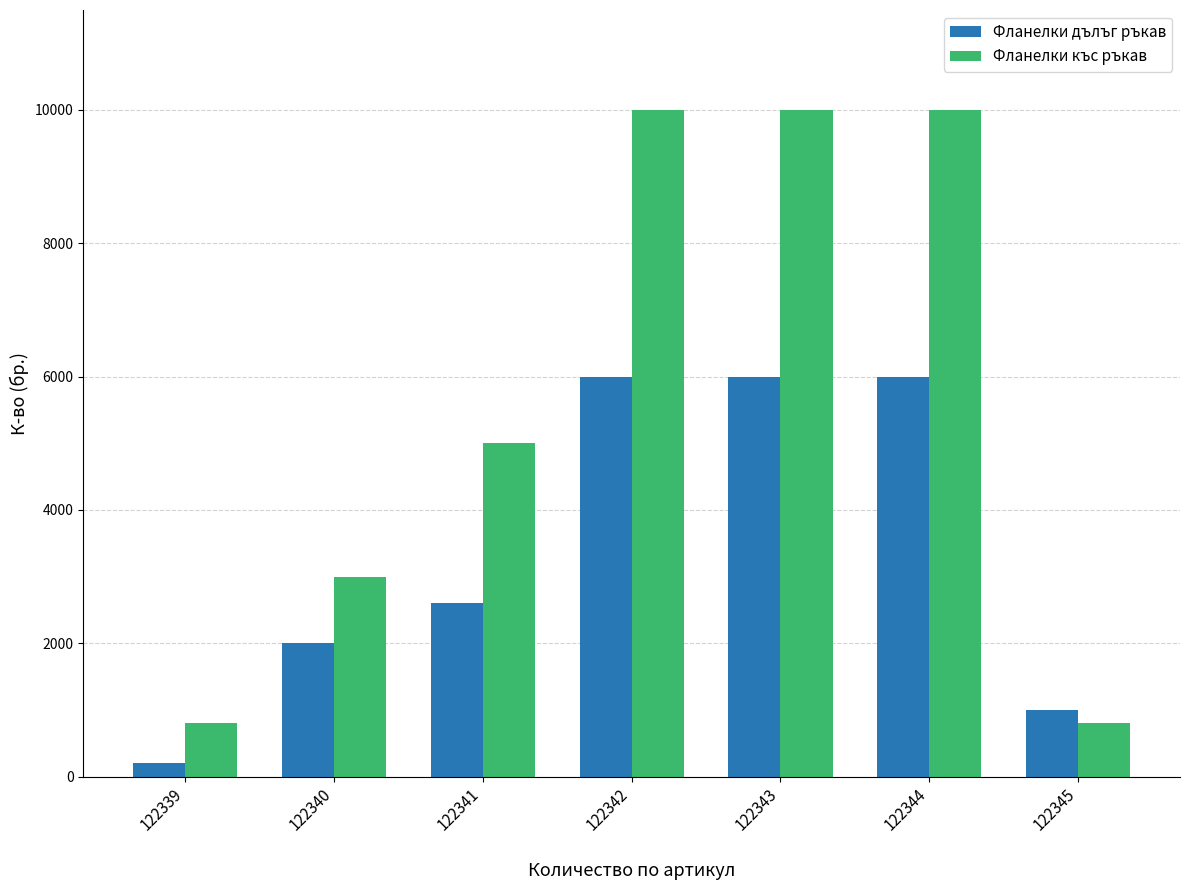

The value of Фланелки къс ръкав at 122340 is 3000. True or false?

True